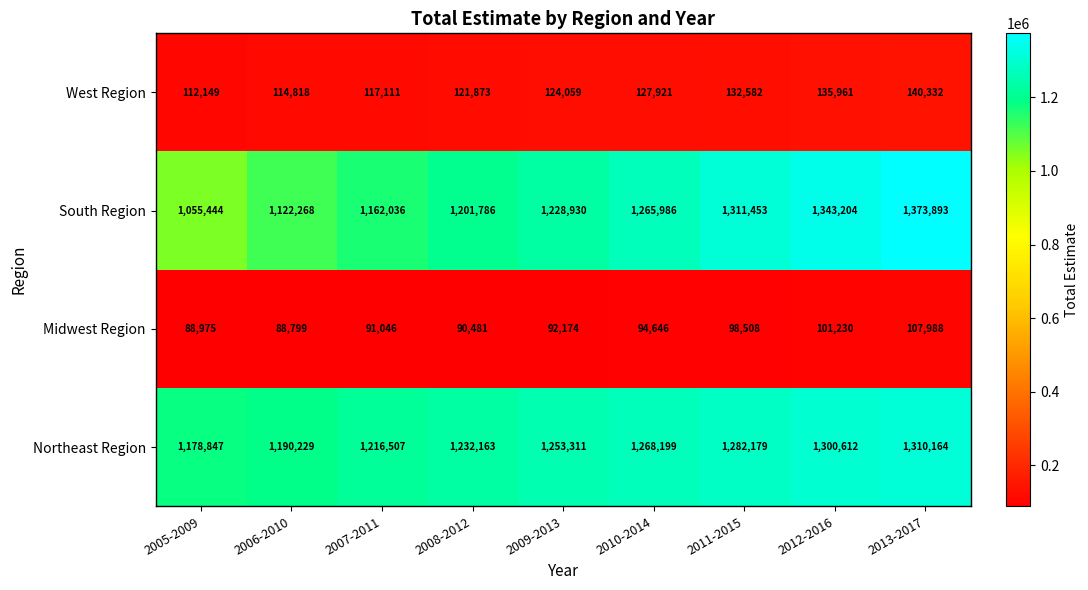

The Midwest Region series shows 91046 at 2007-2011. True or false?

True